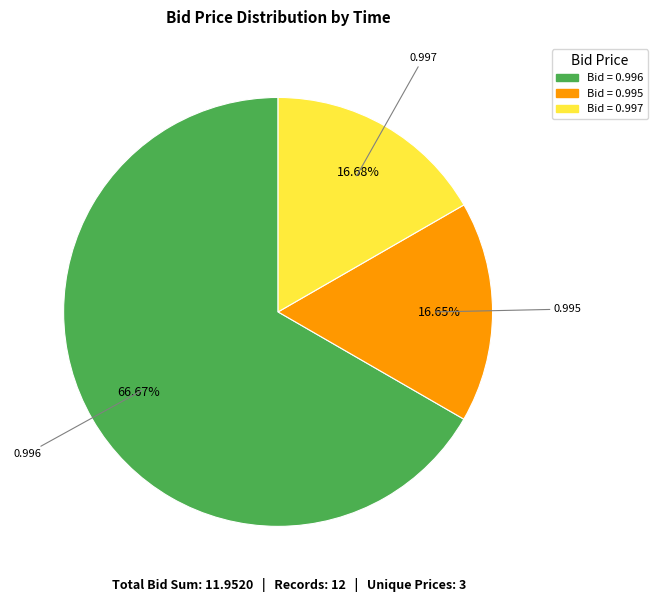

Is there any slice that represents more than half of the pie?

Yes